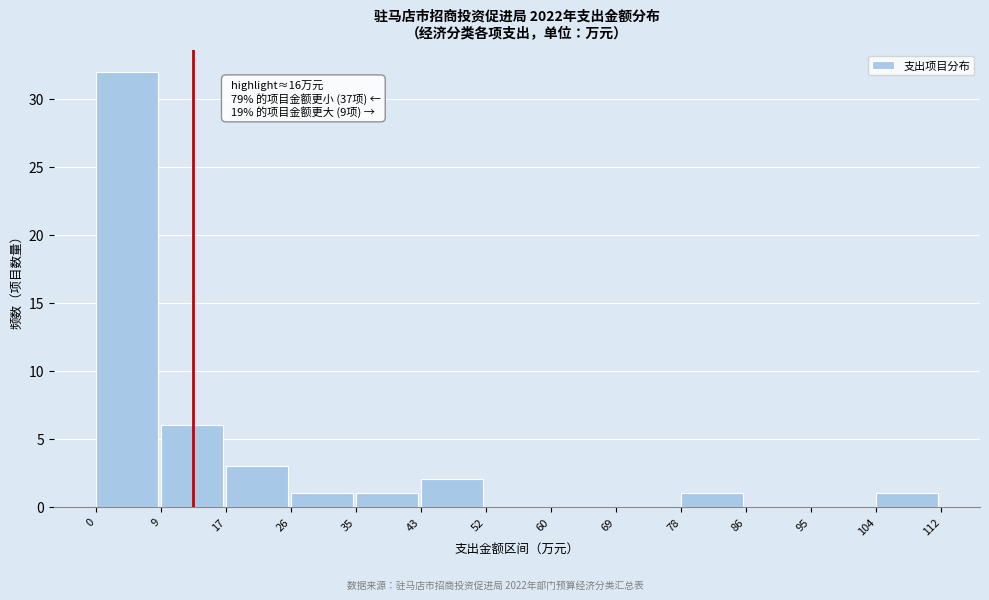

Over which range of the x-axis is the bar tallest?

0 to 9